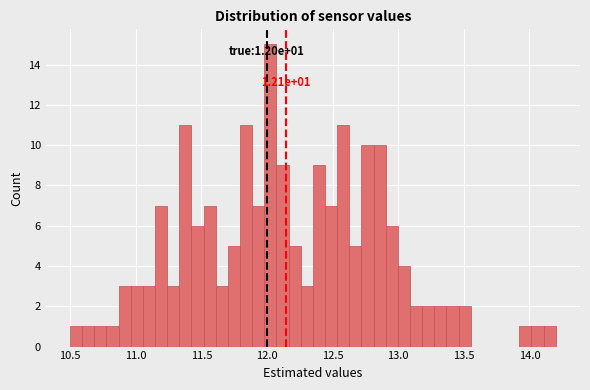

Around what value on the x-axis is the tallest bar? Give the approximate position of its centre, as read against the axis.

12.05